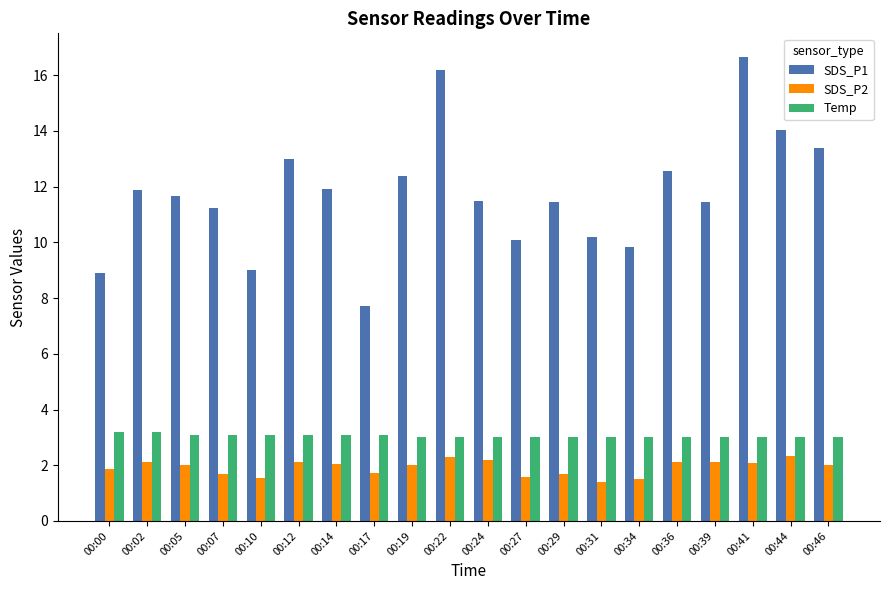

The SDS_P1 series shows 2.6 at 00:39. True or false?

False